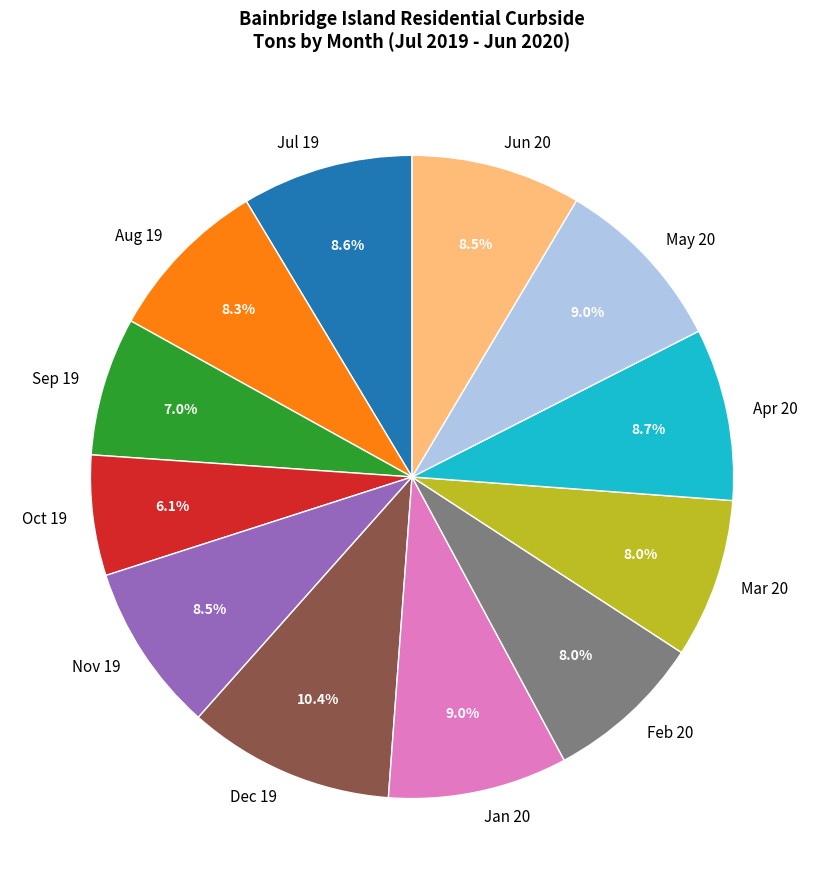

What is the ratio of the value at Jan 20 to the value at Jul 19?

1.0